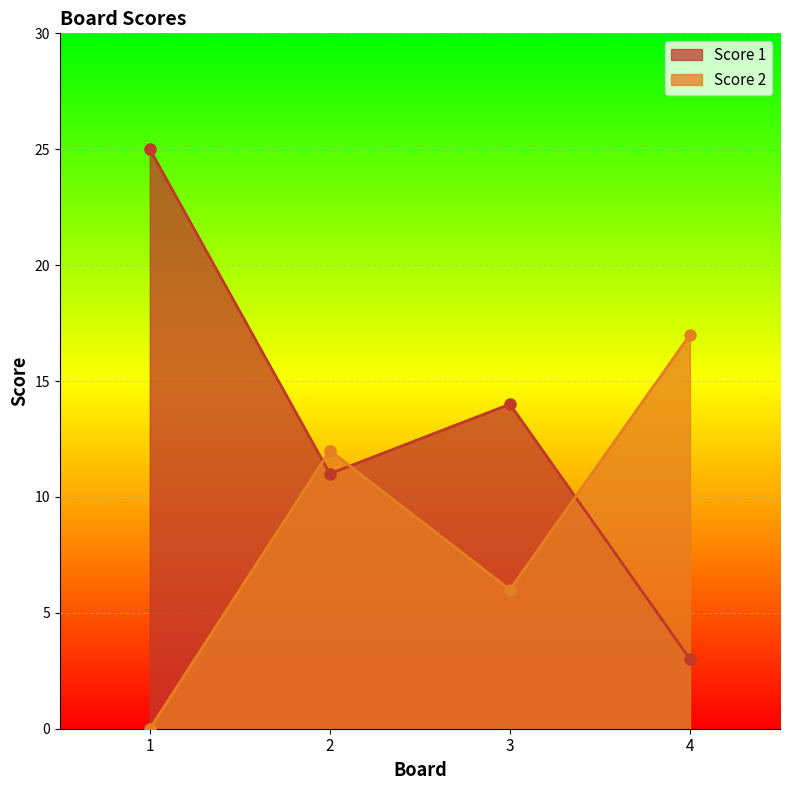

How many data points does each series have?

4